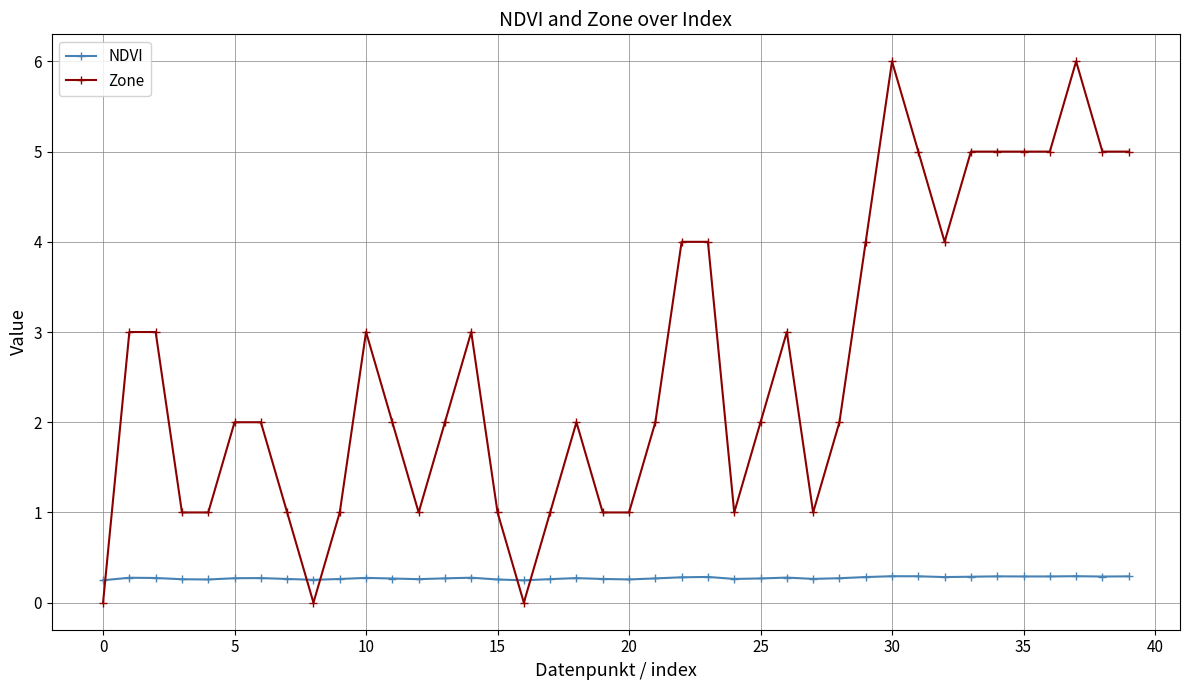

What is the maximum value shown in the chart?

6.0